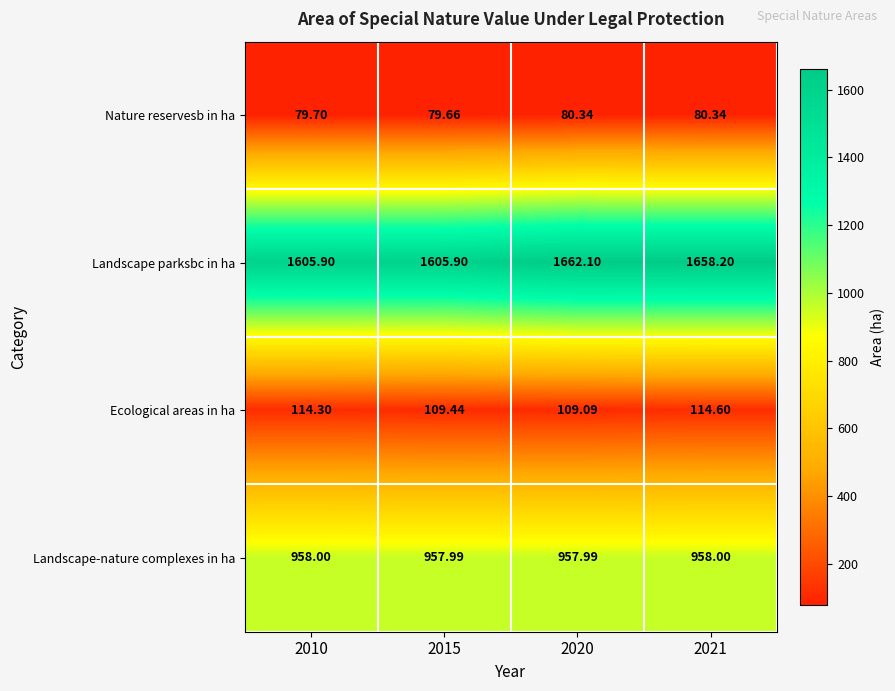

Which series has the largest total across all categories?

Landscape parksbc in ha